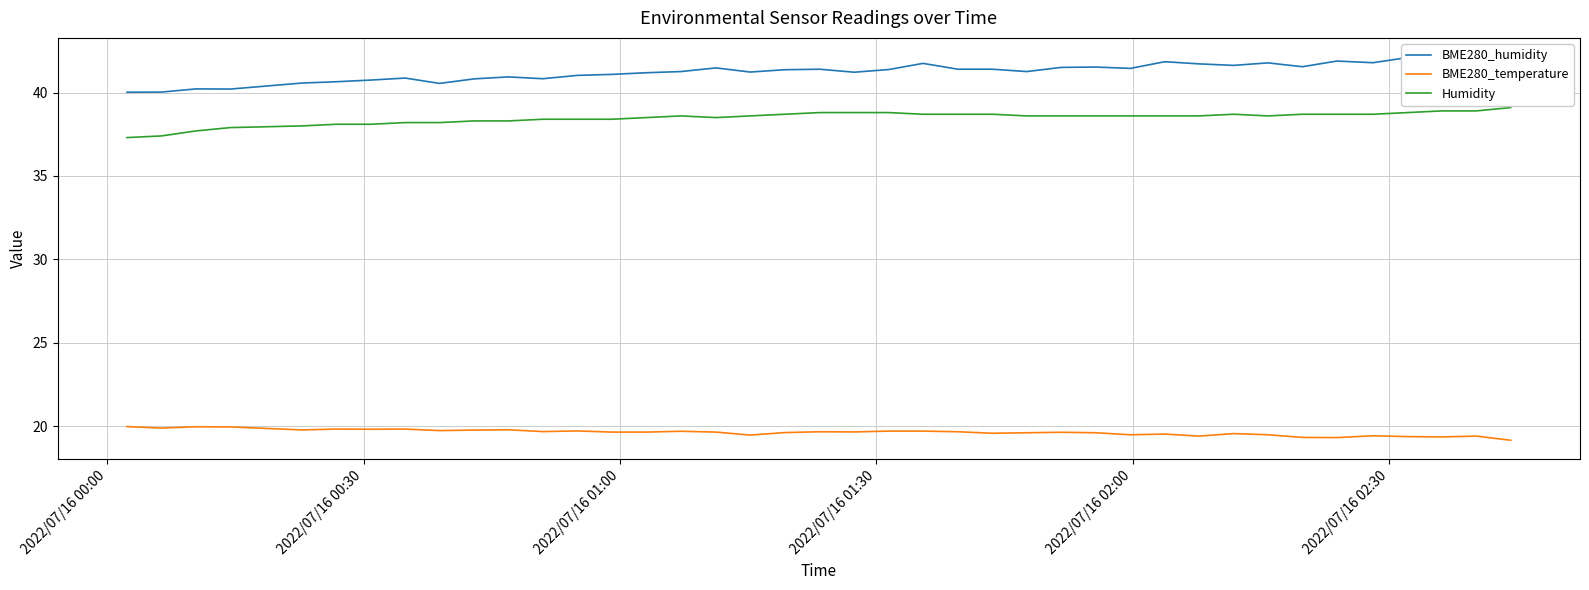

True or false: BME280_temperature and BME280_humidity intersect in this chart.

False